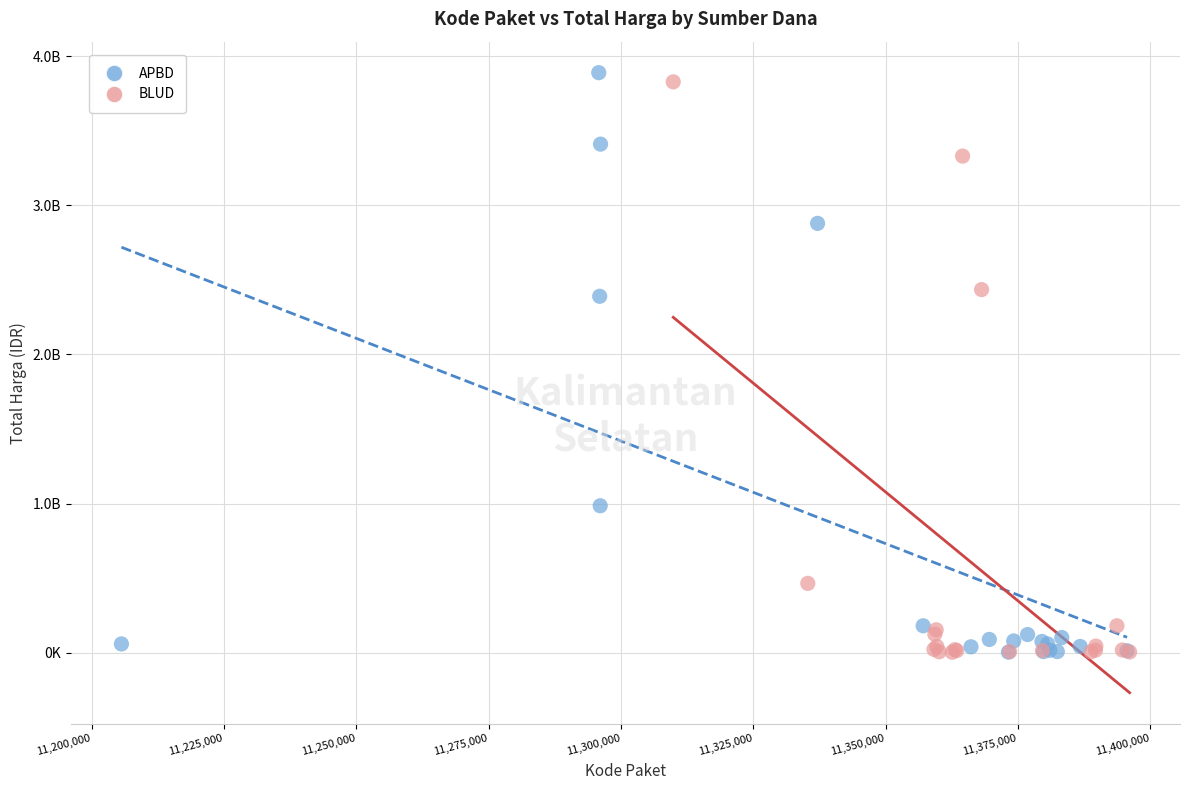

What are all the series names shown in the legend?

APBD, BLUD